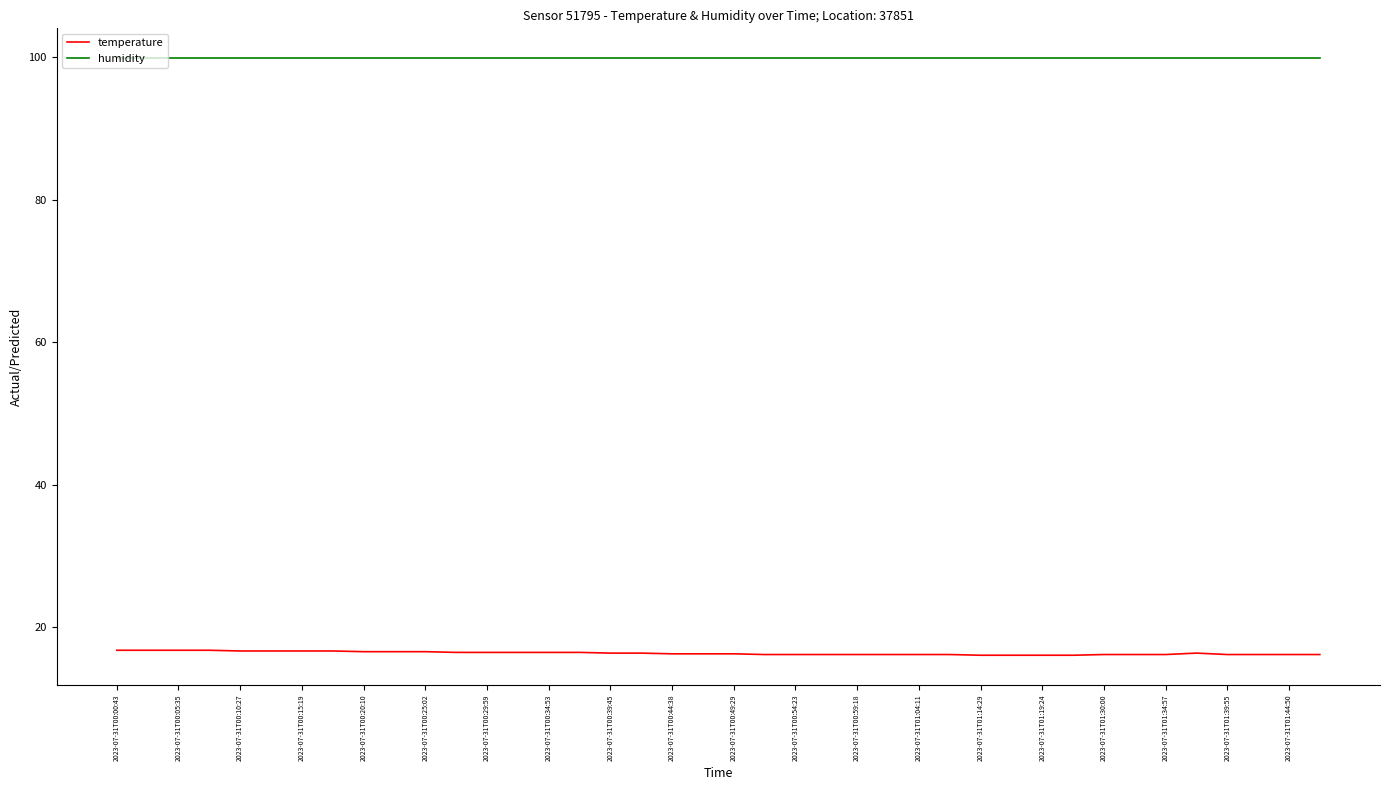

Which series has the largest range (max minus min)?

temperature